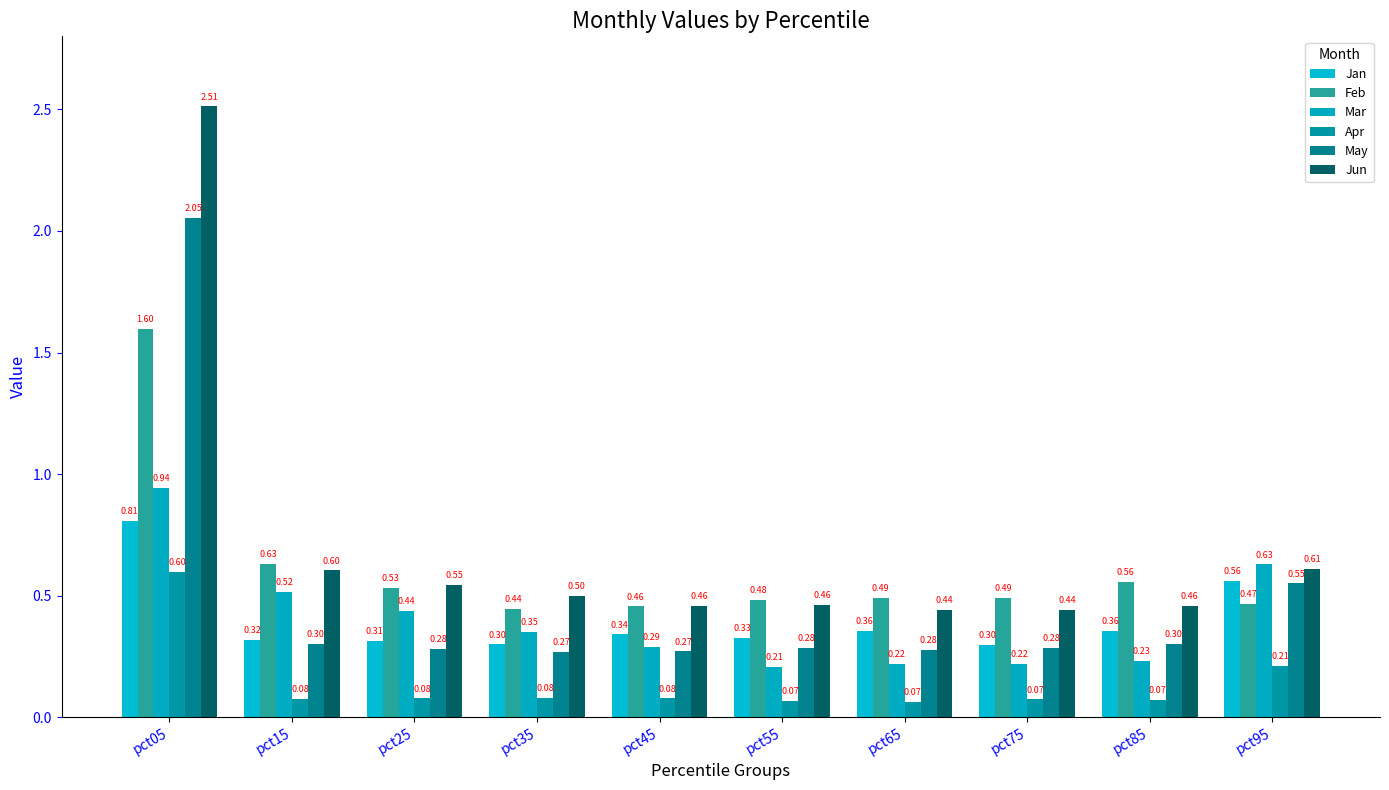

Is it true that Mar equals 0.6 at pct95?

True